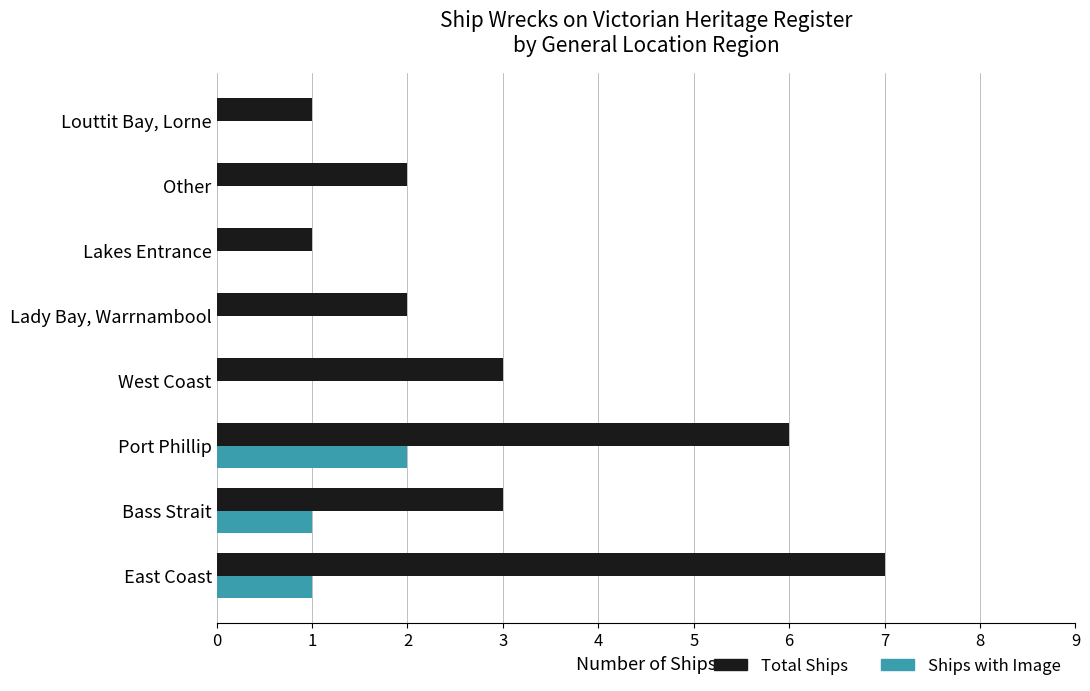

Count the number of categories in the chart.

8